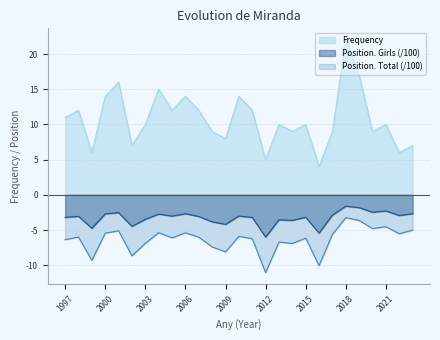

How many lines are shown in the chart?

3